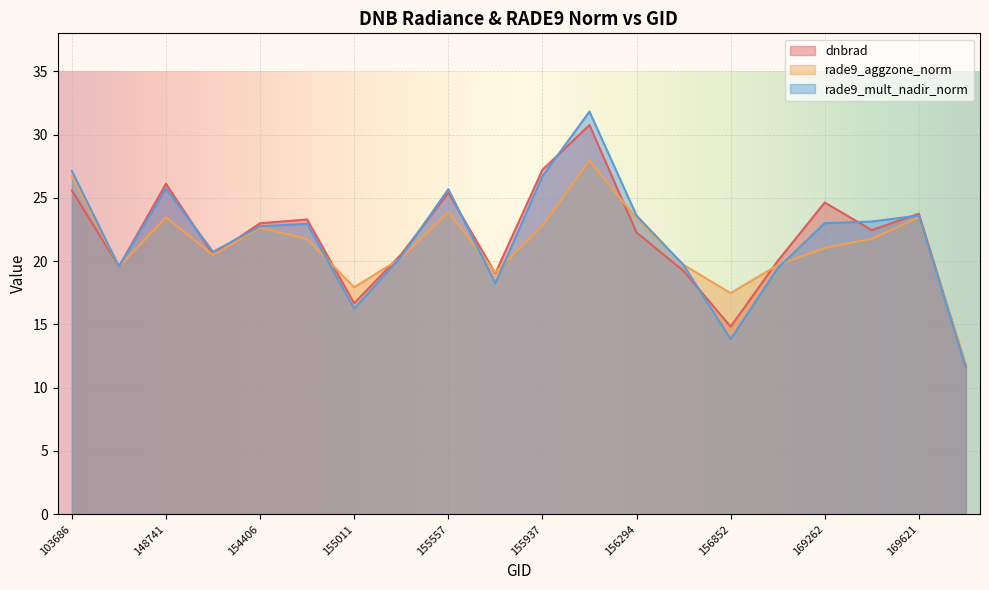

What is the average value of the dnbrad series?

21.8